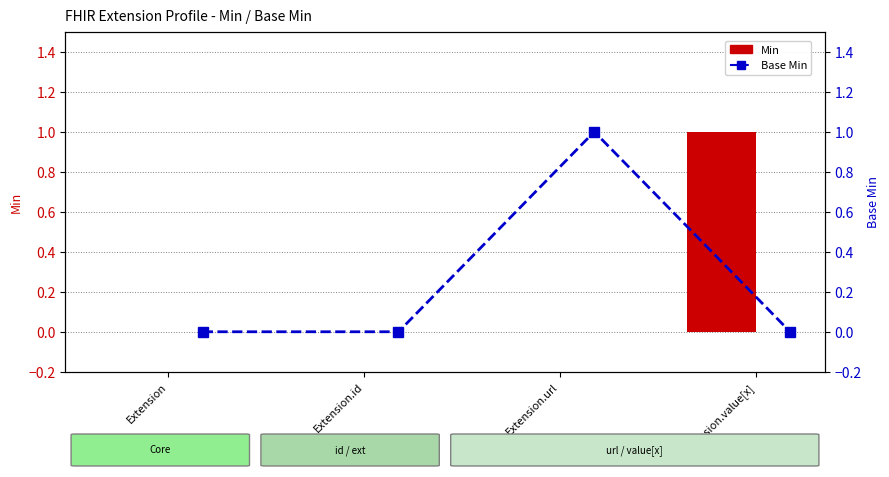

At which category is the sum across all series the highest?

Extension.url